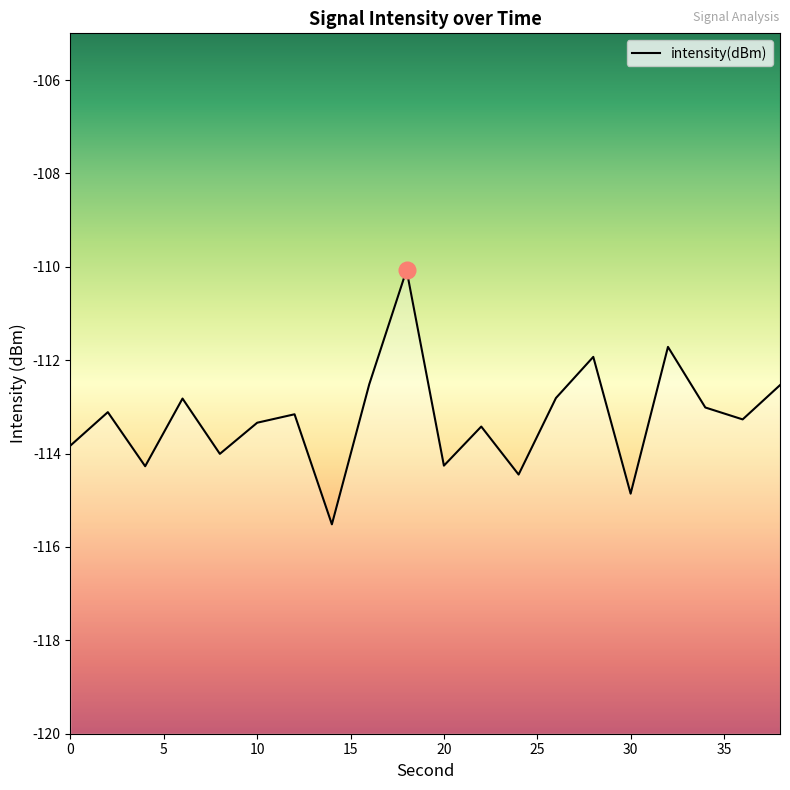

How many data points are less than -113?

13